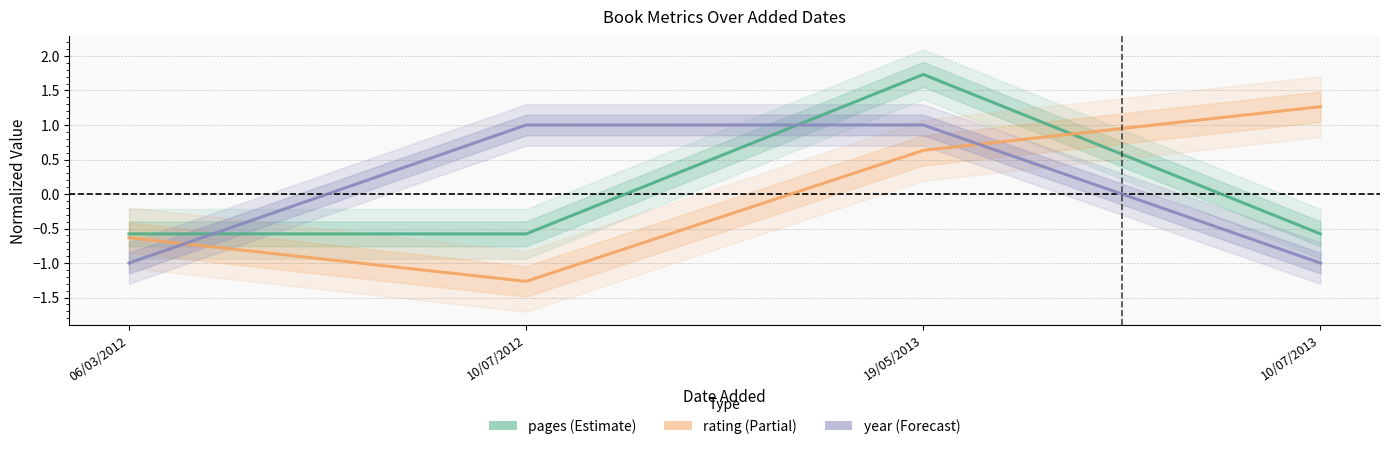

What is the difference between the second highest and second lowest values in the year series?

2.0